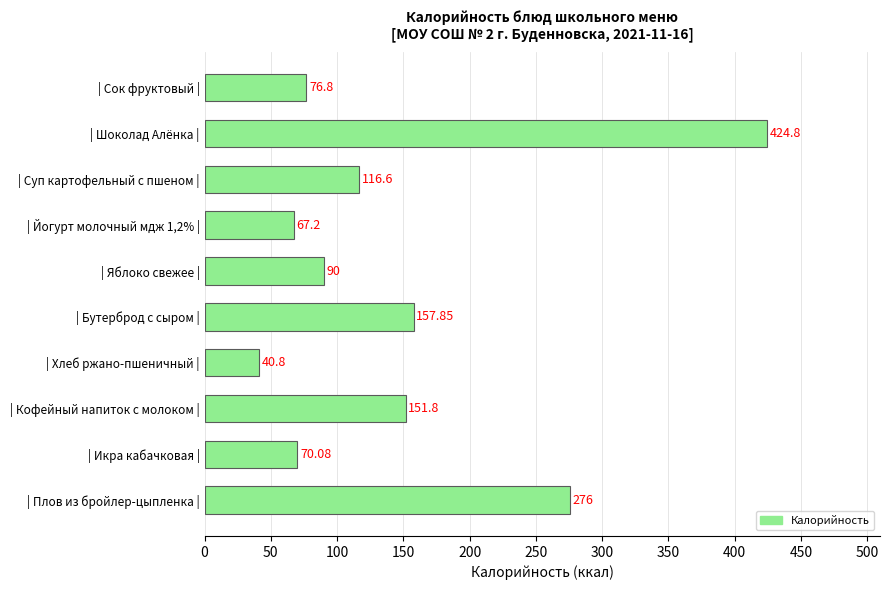

What is the sum of the values at | Йогурт молочный мдж 1,2% | and | Суп картофельный с пшеном |?

183.8